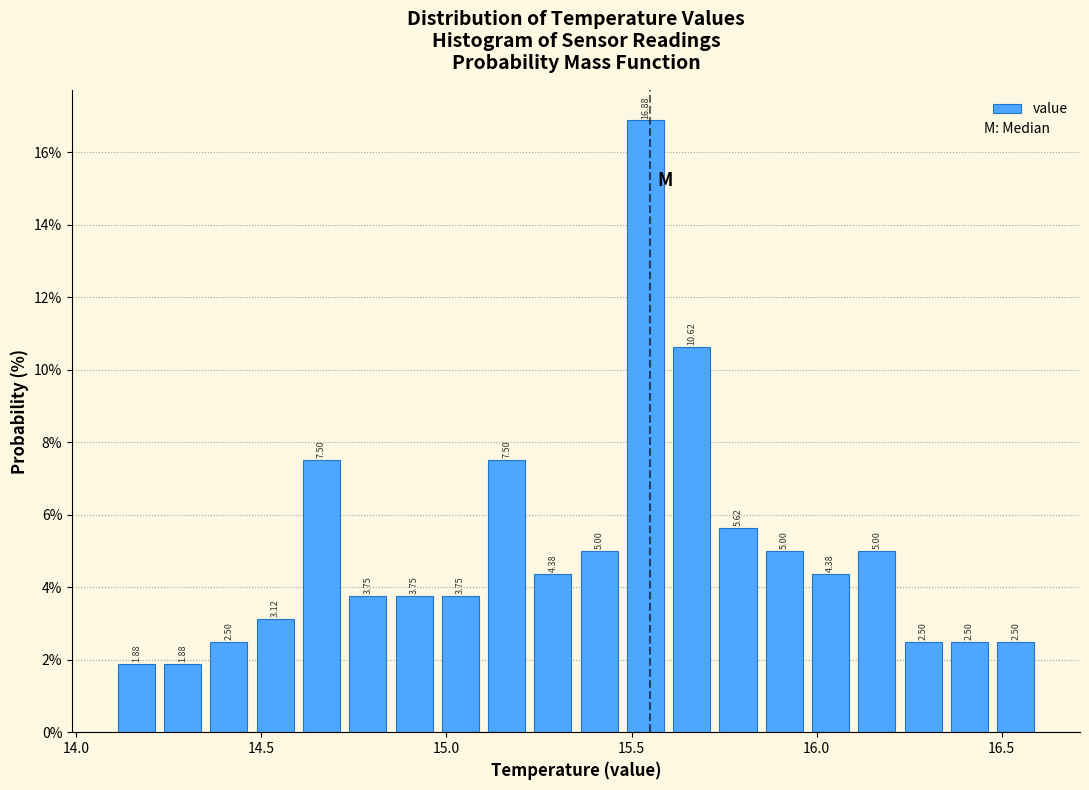

Around what value on the x-axis is the tallest bar? Give the approximate position of its centre, as read against the axis.

15.55